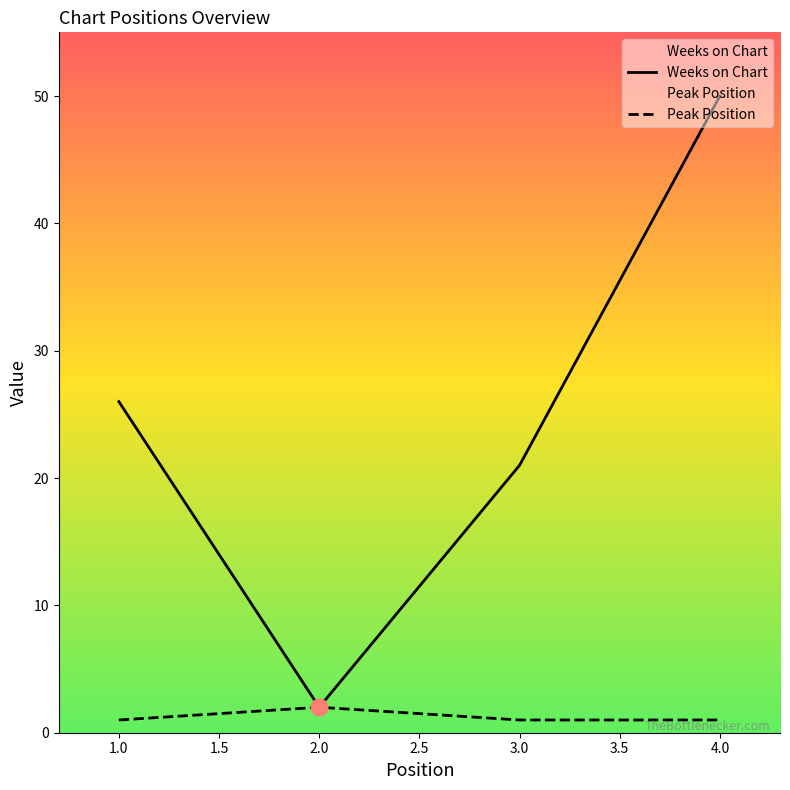

List the series in order of their overall mean, highest first.

Weeks on Chart, Peak Position